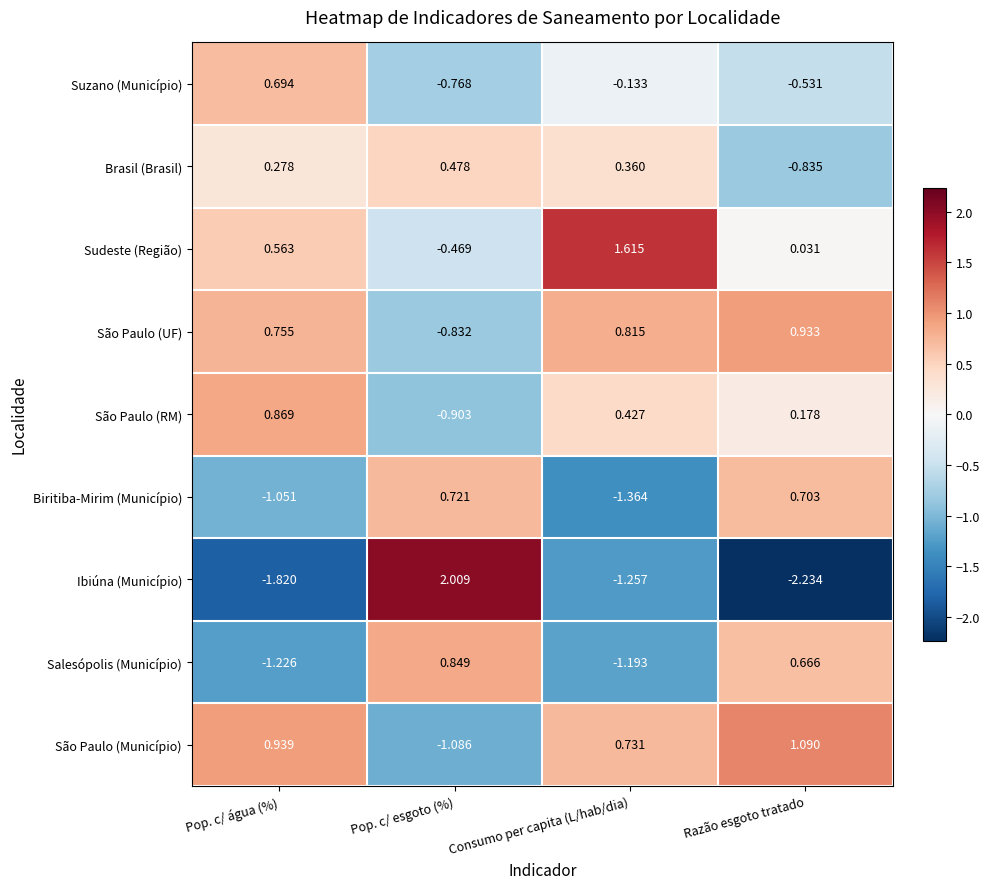

Which series has the widest spread of values?

Ibiúna (Município)